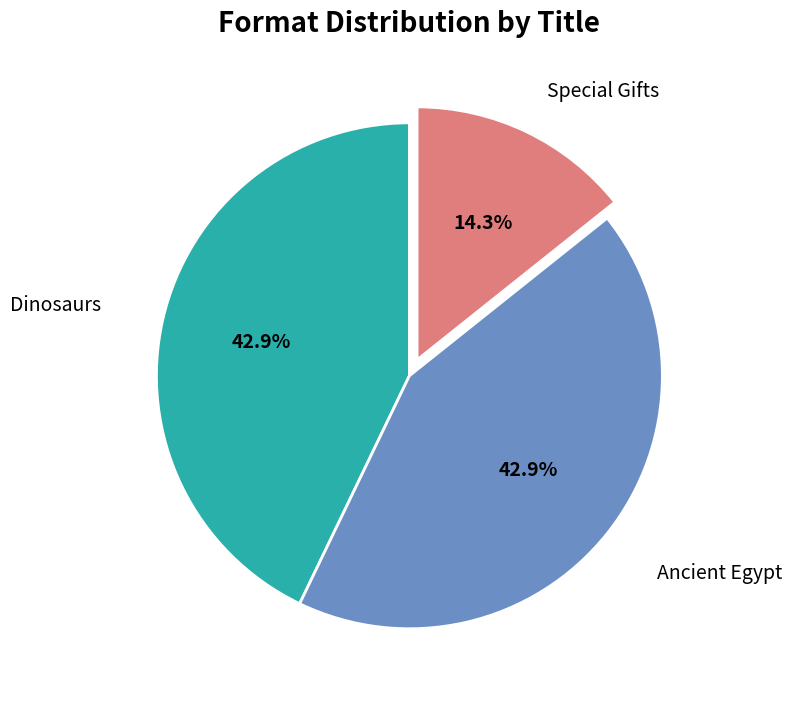

What is the smallest slice in the pie chart?

Special Gifts